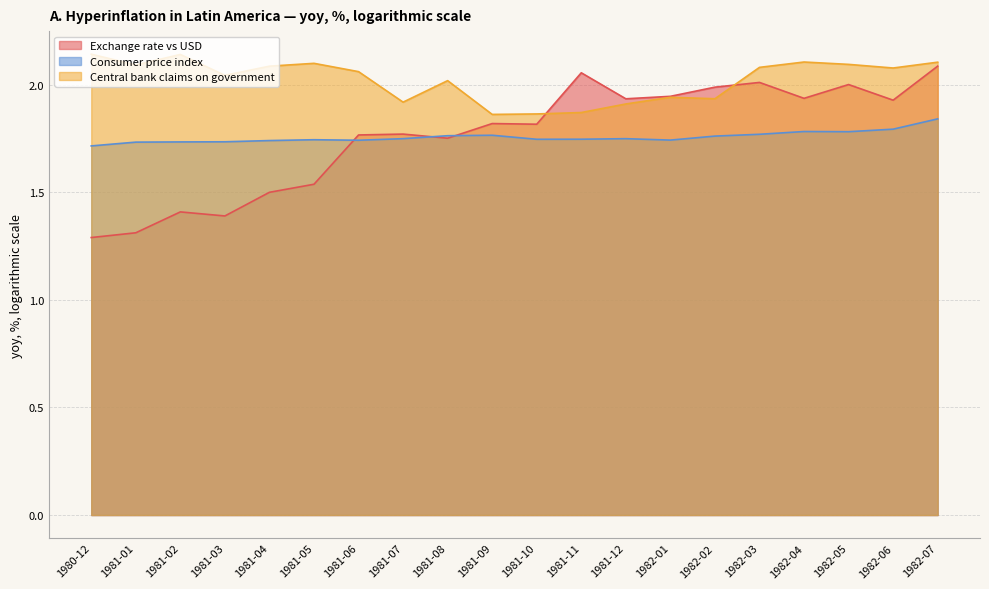

Rank the series by their maximum value, from lowest to highest.

Consumer price index, Exchange rate vs USD, Central bank claims on government